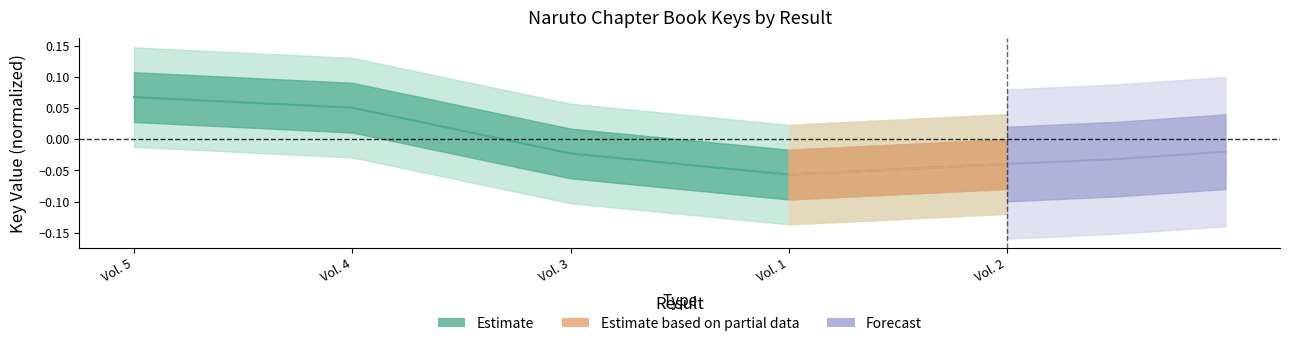

Where is the data nearest to the value 0?

Vol. 3